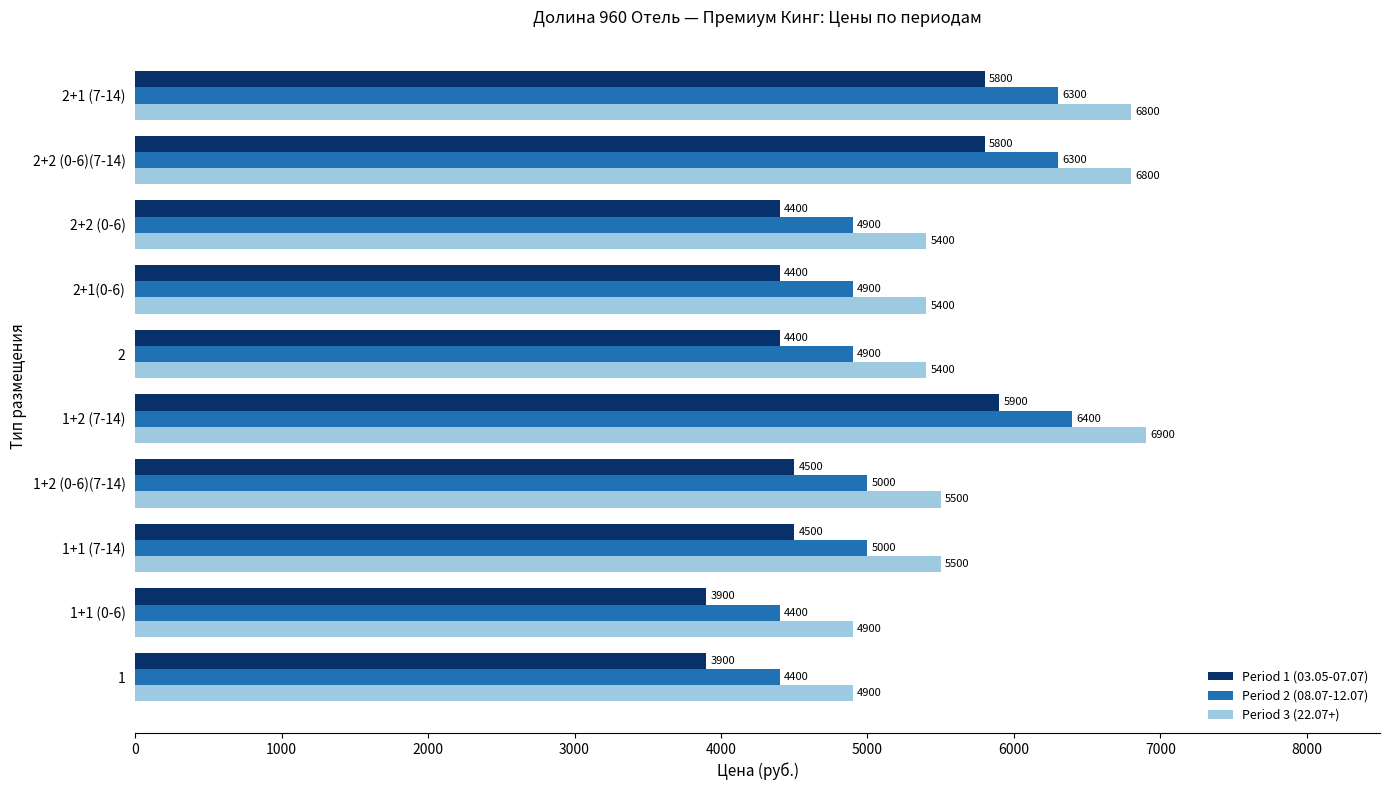

Count the number of data series in this chart.

3